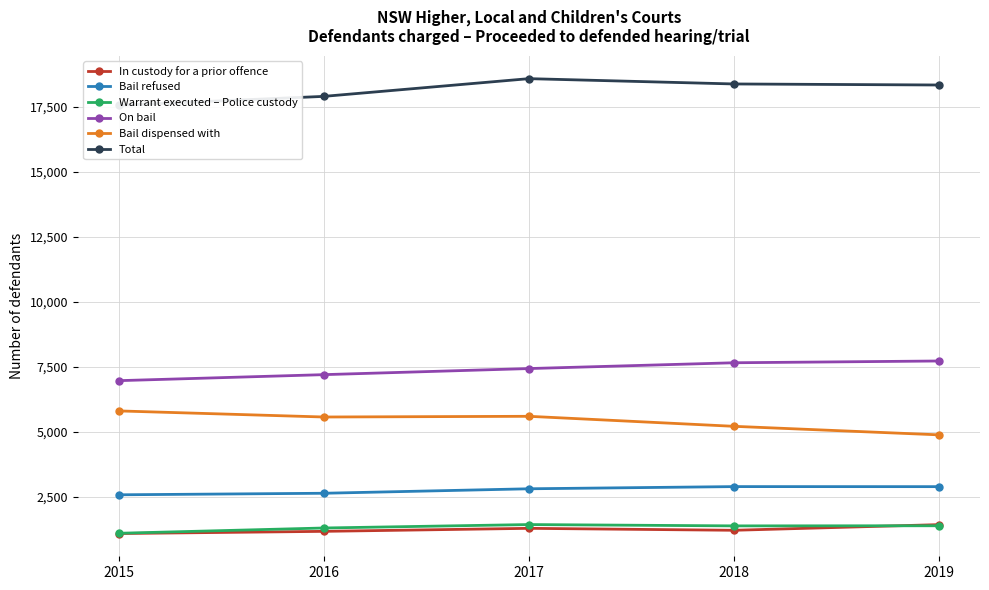

Read the On bail value at 2018.

7657